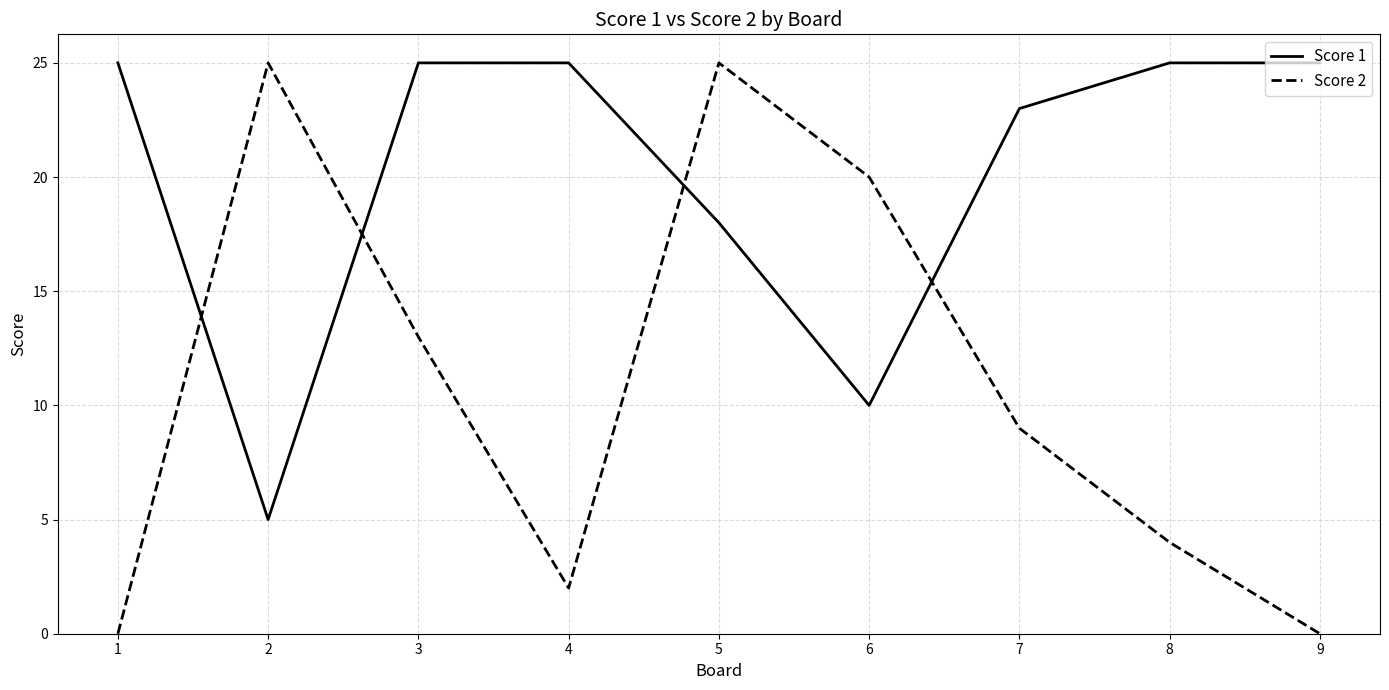

Reading left to right, extract all data points from this chart.

Score 1: 1=25	2=5	3=25	4=25	5=18	6=10	7=23	8=25	9=25
Score 2: 1=0	2=25	3=13	4=2	5=25	6=20	7=9	8=4	9=0